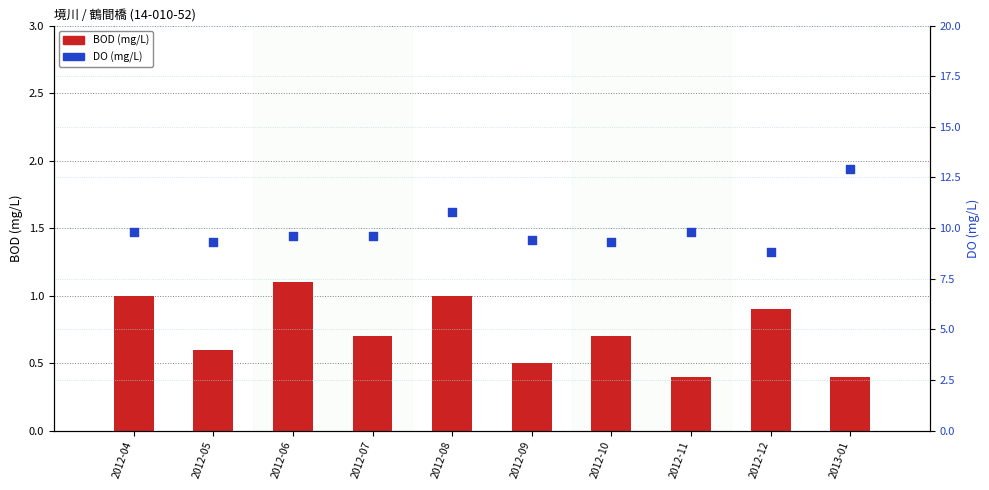

Which series has the widest spread of Y values?

DO (mg/L)